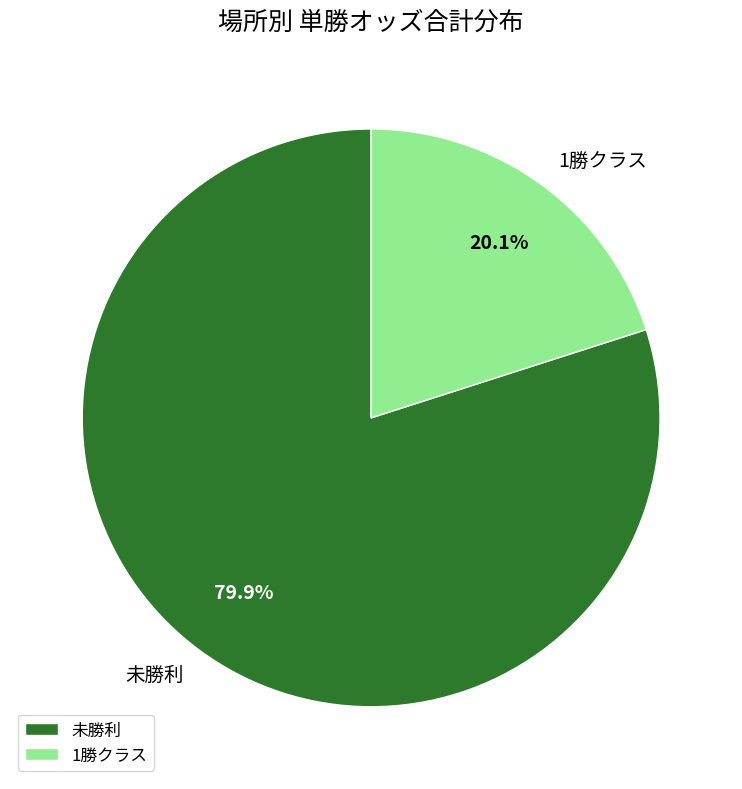

Do 1勝クラス and 未勝利 together represent more than half of the pie?

Yes